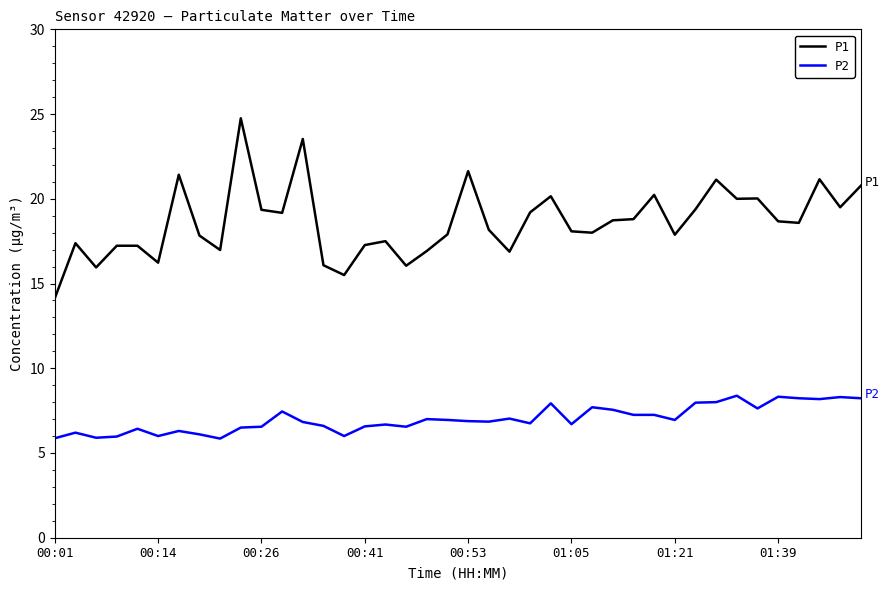

Count the number of data series in this chart.

2